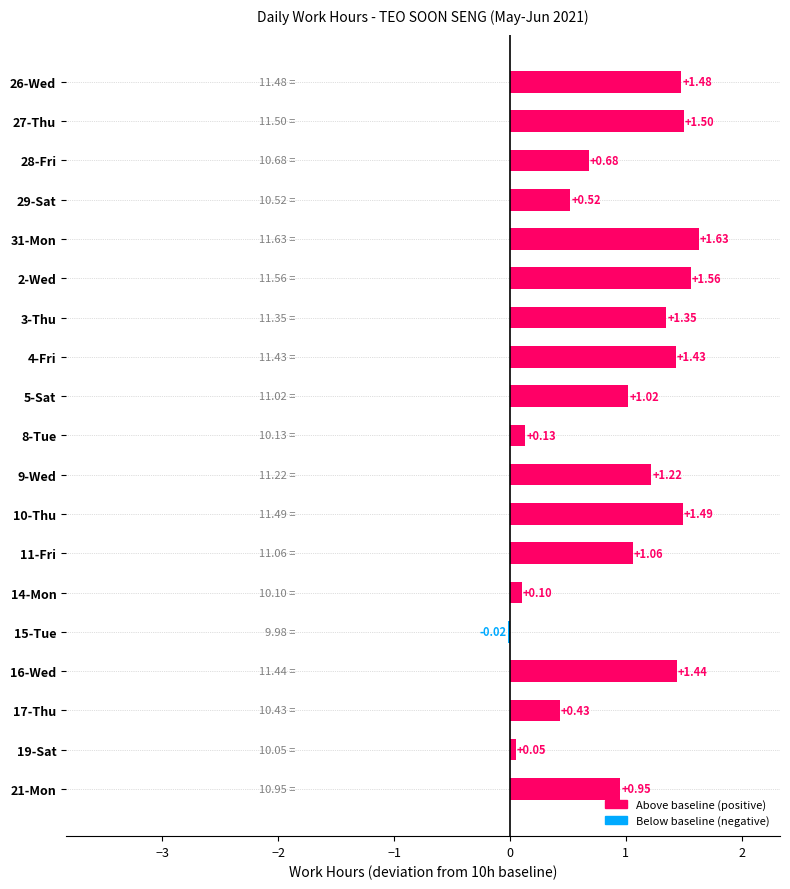

Rank the categories by value from highest to lowest.

31-Mon, 2-Wed, 27-Thu, 10-Thu, 26-Wed, 16-Wed, 4-Fri, 3-Thu, 9-Wed, 11-Fri, 5-Sat, 21-Mon, 28-Fri, 29-Sat, 17-Thu, 8-Tue, 14-Mon, 19-Sat, 15-Tue